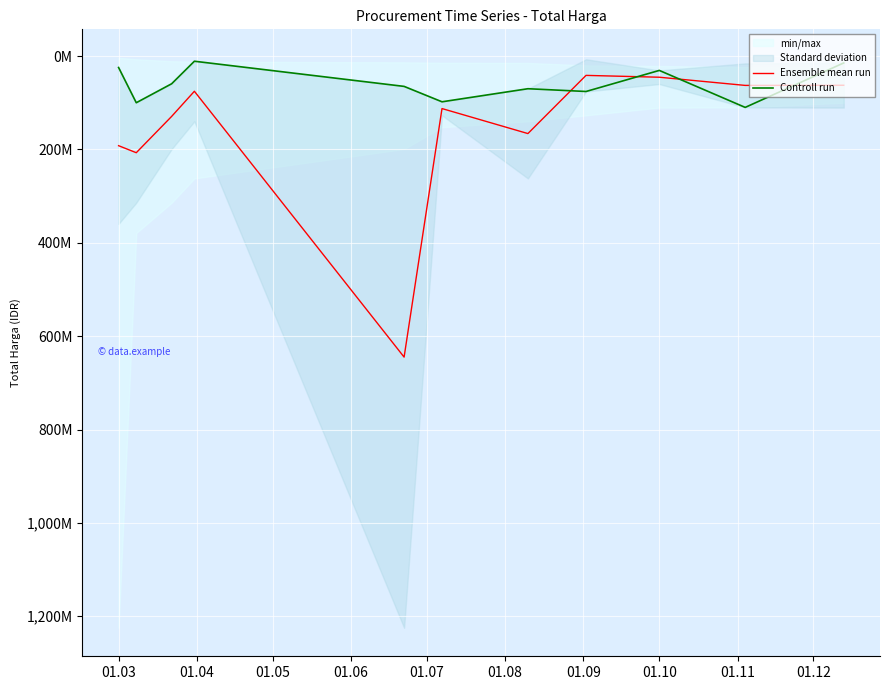

At 01.04, list the series in order from largest to smallest.

Ensemble mean run, Controll run